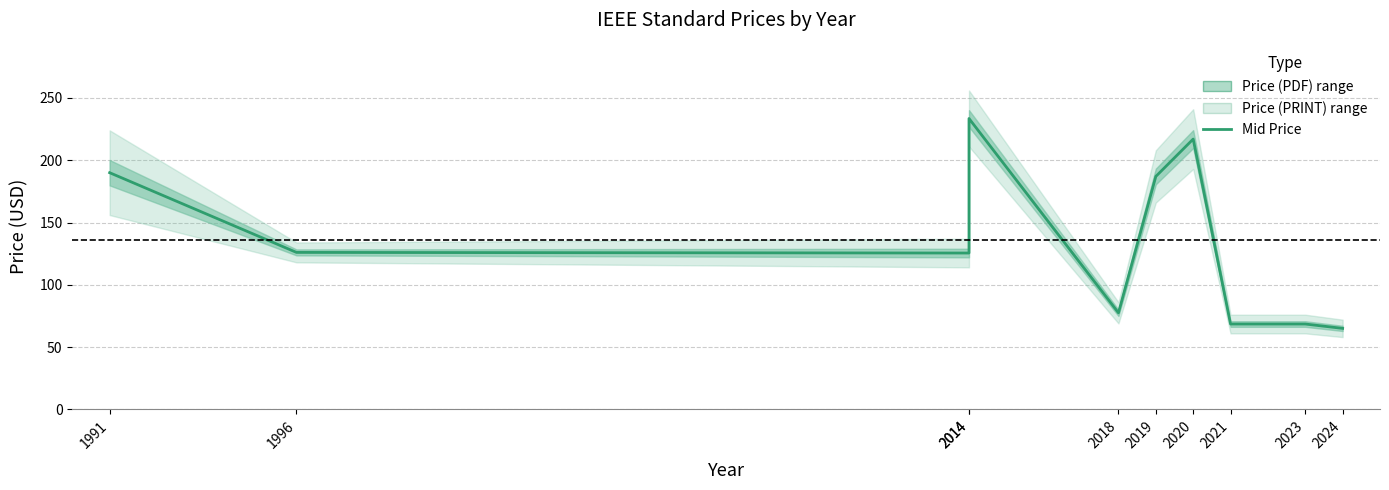

Which label corresponds to the largest value in the chart?

2014